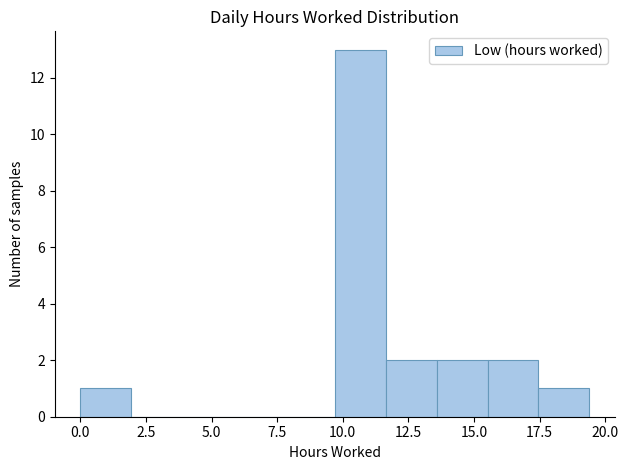

Read against the x-axis, roughly where is the centre of the tallest bar?

10.5